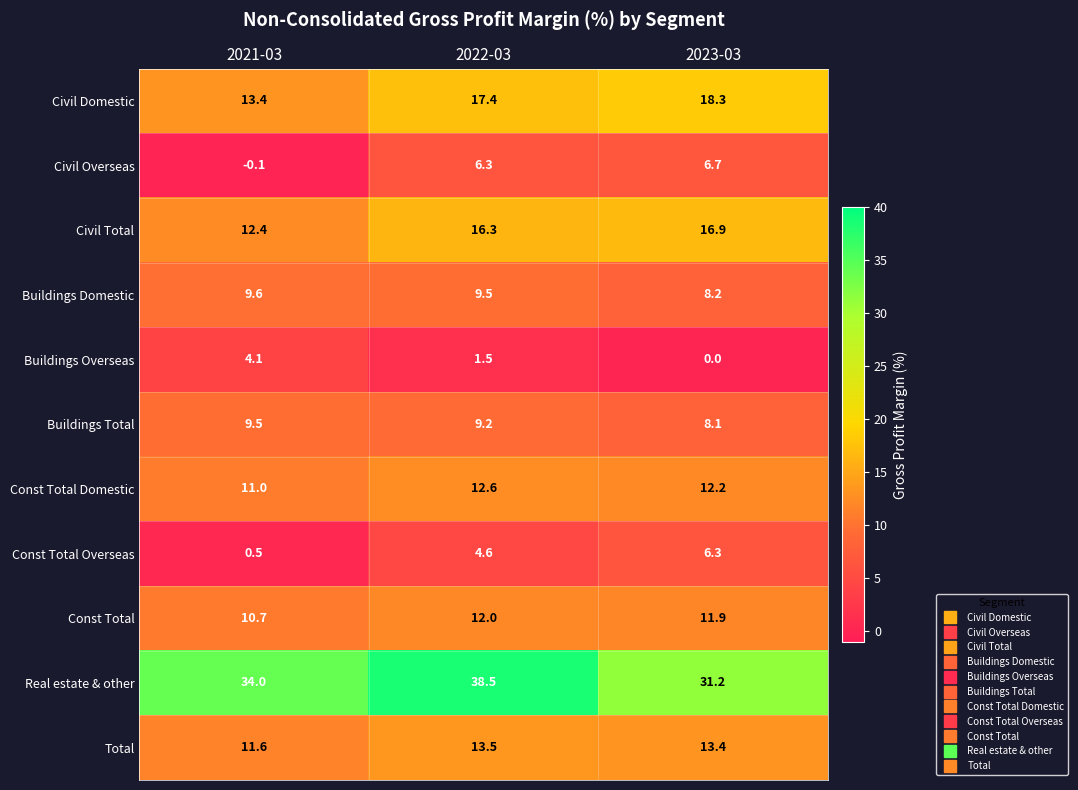

At 2023-03, list the series in order from largest to smallest.

Real estate & other, Civil Domestic, Civil Total, Total, Const Total Domestic, Const Total, Buildings Domestic, Buildings Total, Civil Overseas, Const Total Overseas, Buildings Overseas